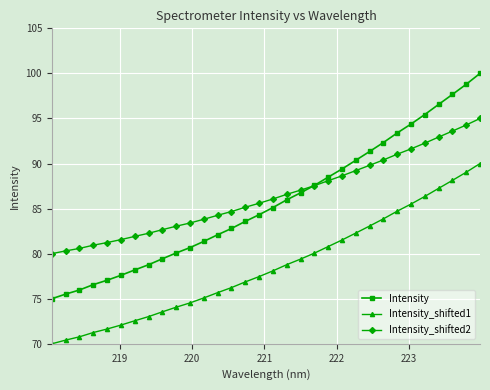

True or false: Intensity and Intensity_shifted1 intersect in this chart.

False